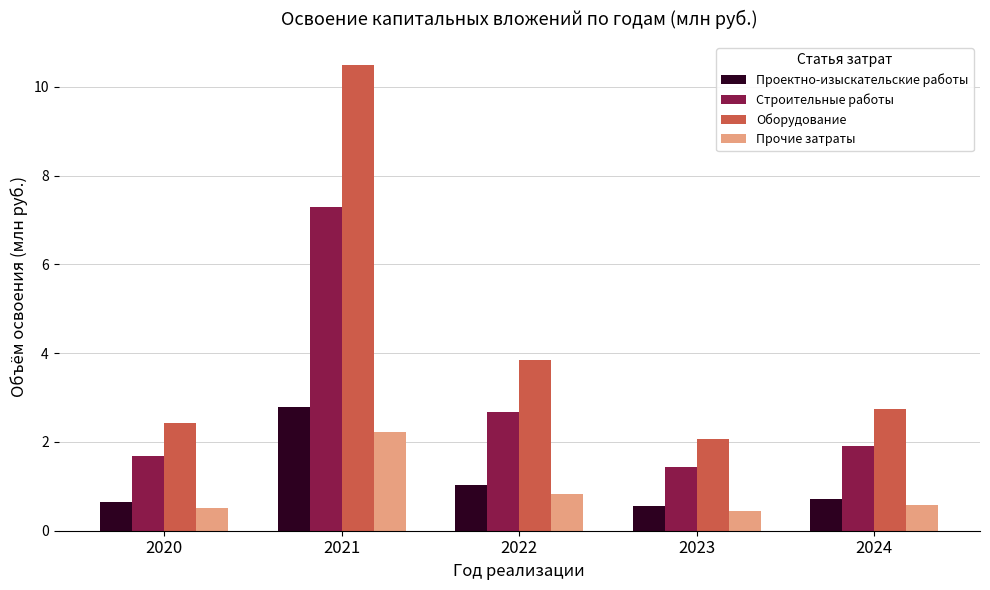

Reading left to right, transcribe all the data shown in this chart.

Проектно-изыскательские работы: 0.6	2.8	1.0	0.5	0.7
Строительные работы: 1.7	7.3	2.7	1.4	1.9
Оборудование: 2.4	10.5	3.9	2.1	2.7
Прочие затраты: 0.5	2.2	0.8	0.4	0.6